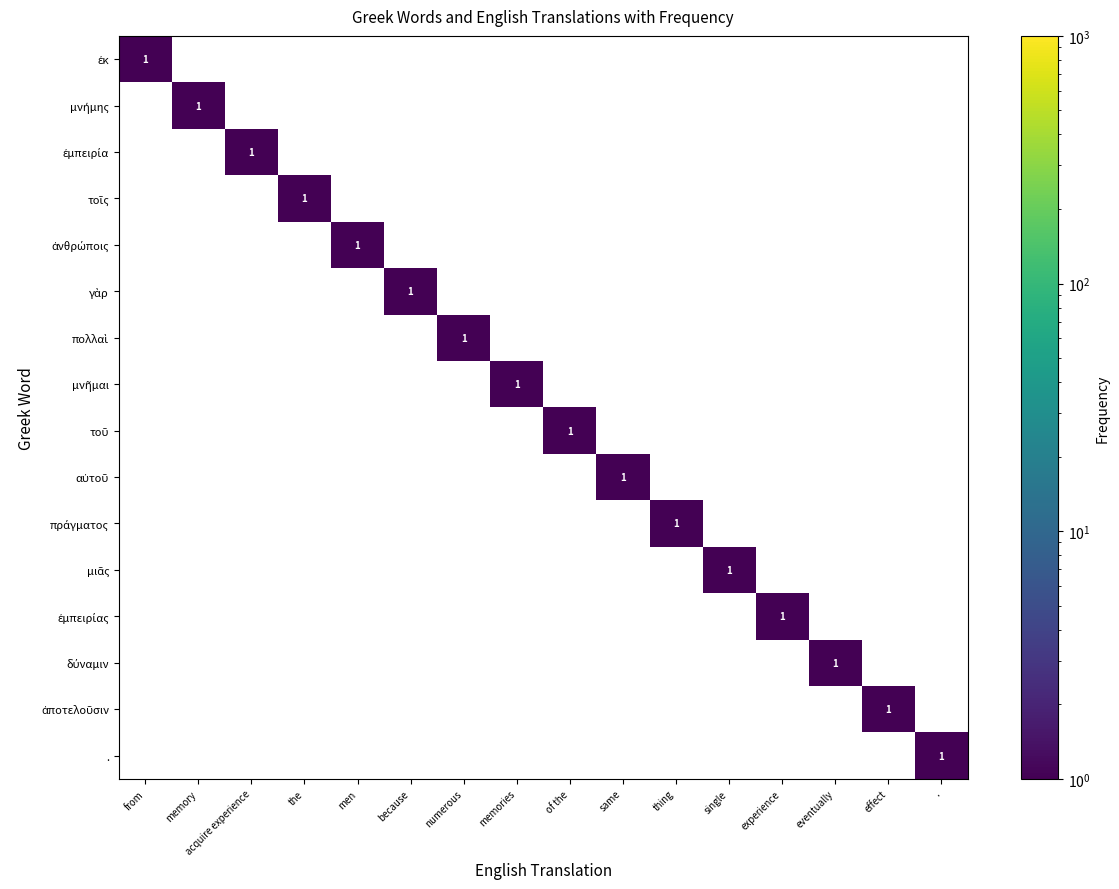

How many values in the ἐμπειρίας series exceed 0?

1